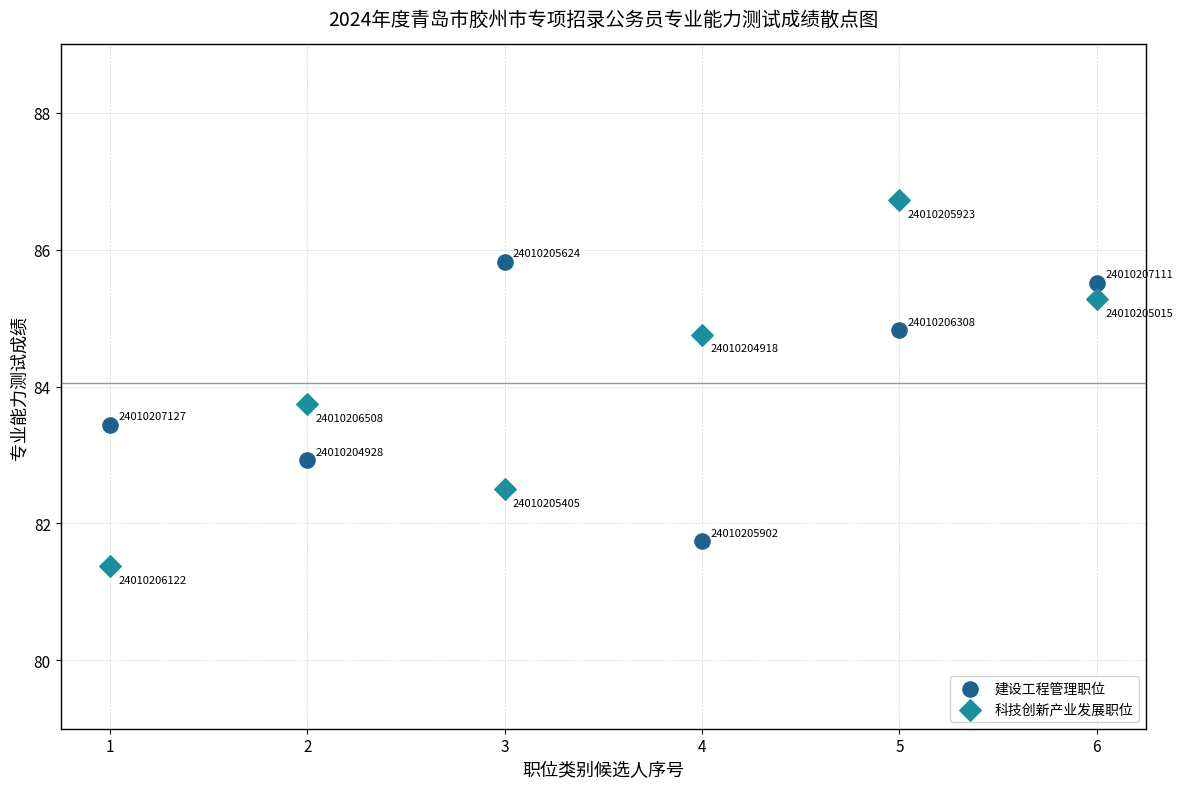

Which series has the widest spread of Y values?

科技创新产业发展职位